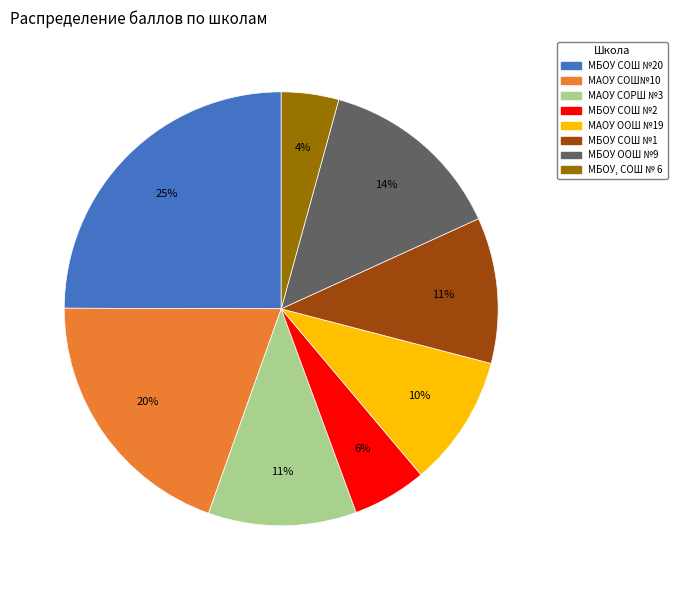

Is there a majority slice in this chart?

No